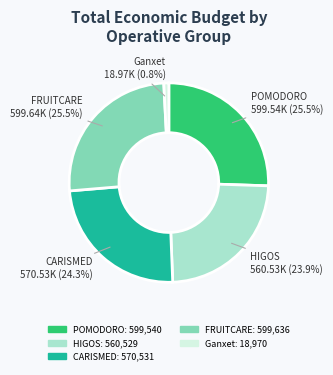

What percentage is the Ganxet slice, to the nearest percent?

1%